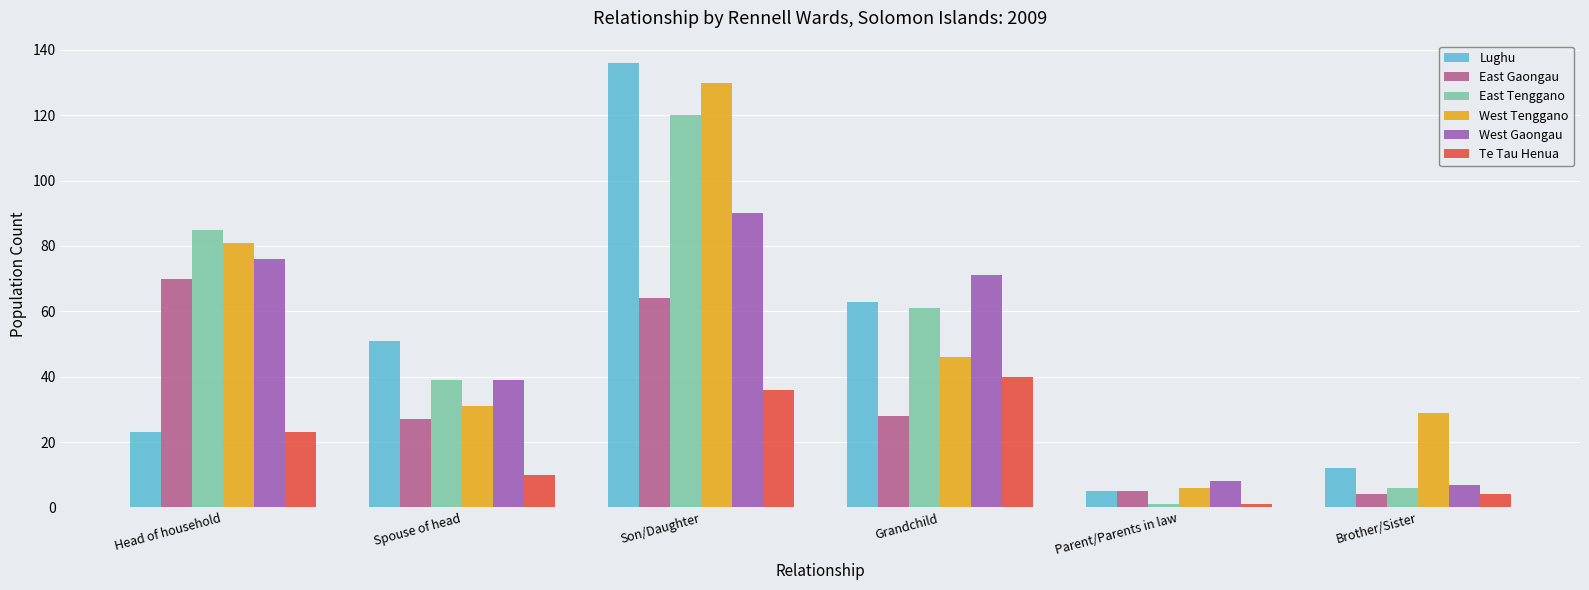

The West Gaongau series shows 39 at Spouse of head. True or false?

True